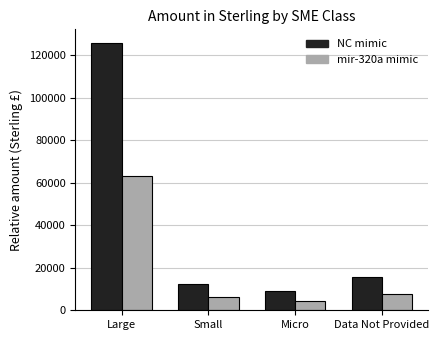

Reading left to right, what are all the values shown in this chart?

NC mimic: 125847.3	12456.8	8934.2	15632.4
mir-320a mimic: 62923.7	6228.4	4467.1	7816.2